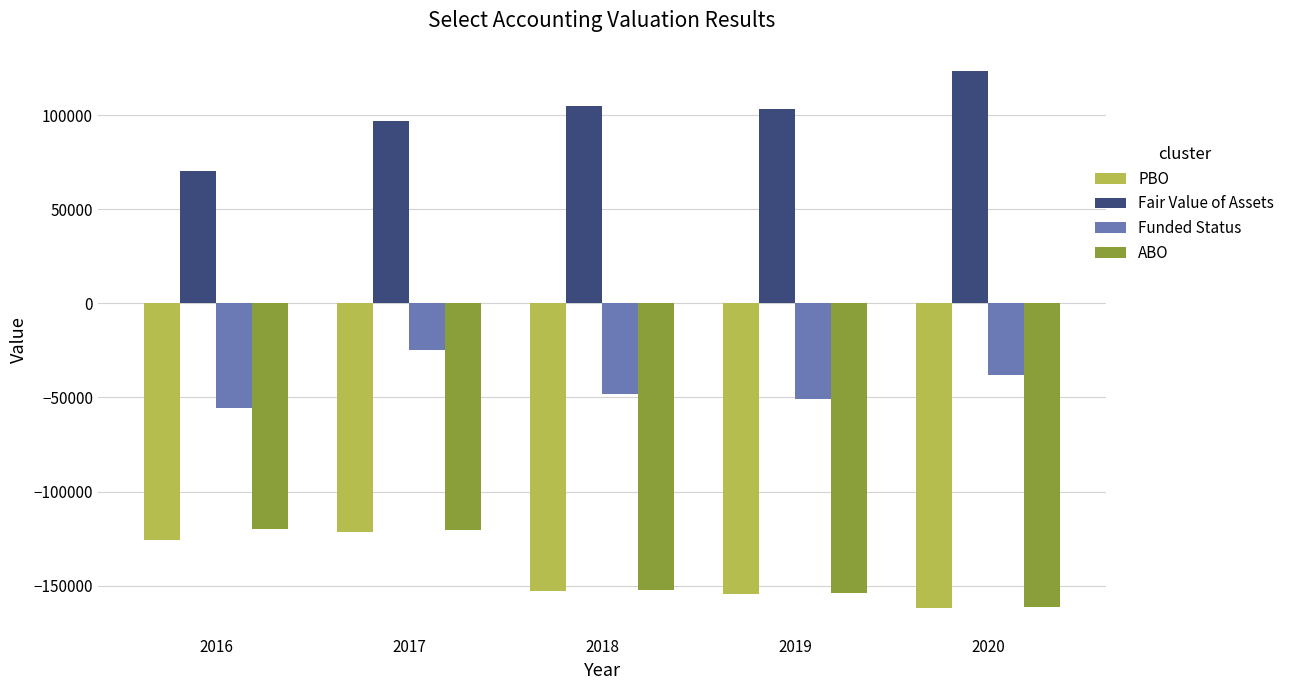

True or false: Funded Status has a value of -51031.1 at 2019.

True